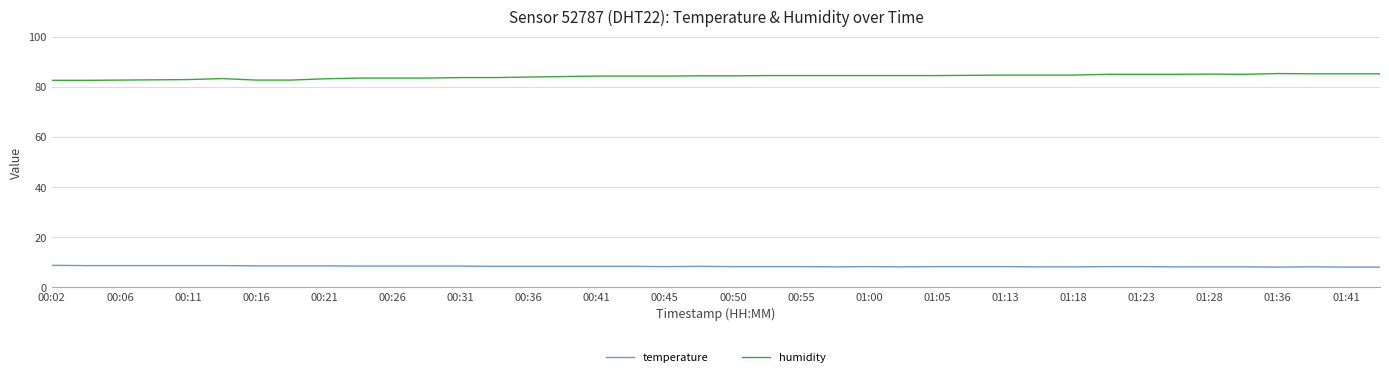

What is the difference between the maximum and minimum values in the humidity series?

2.7